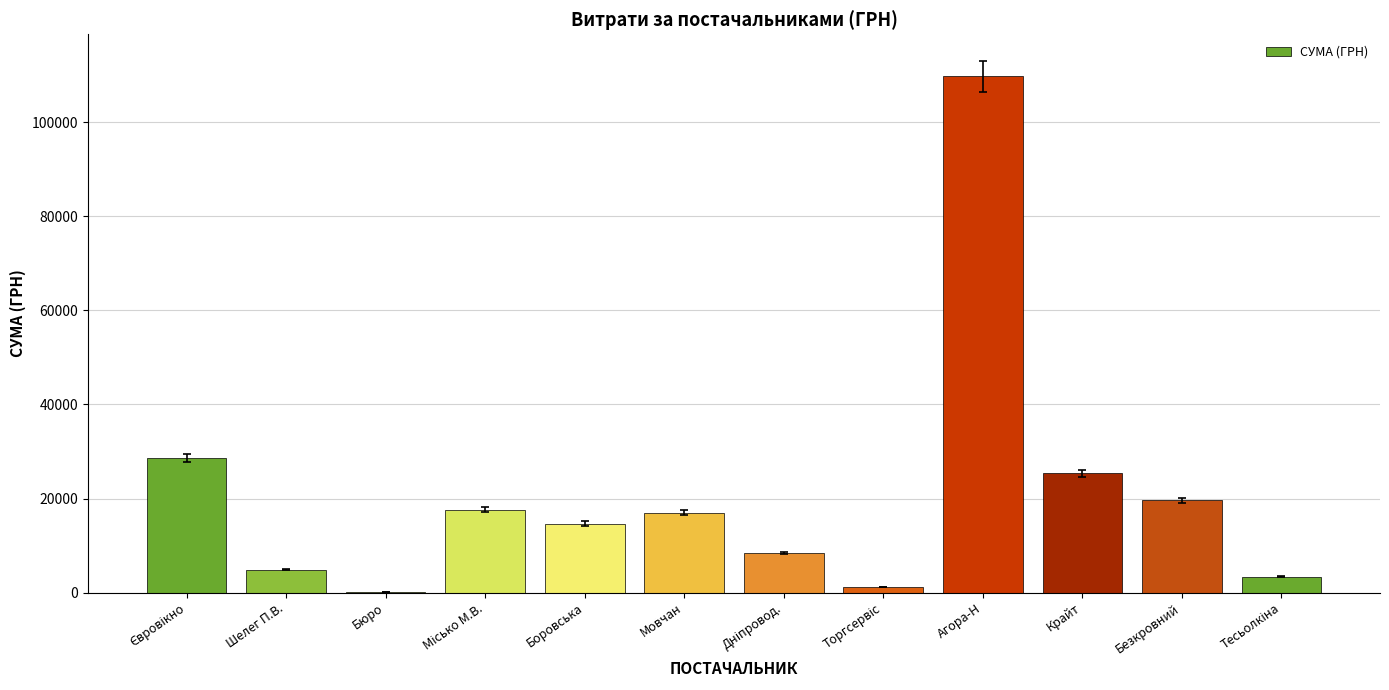

What is the sum of all values?

250647.3